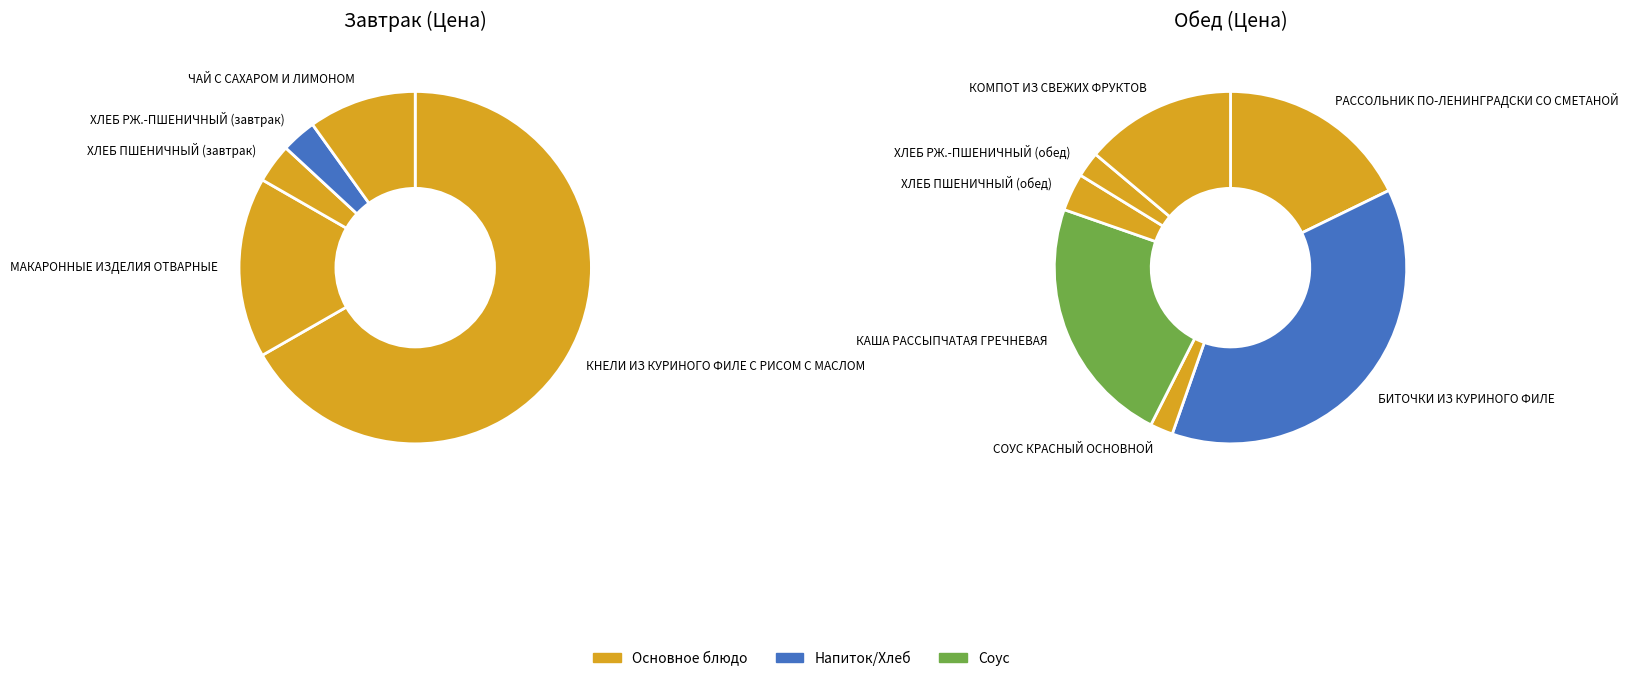

Does КОМПОТ ИЗ СВЕЖИХ ФРУКТОВ represent more than half of the total?

No